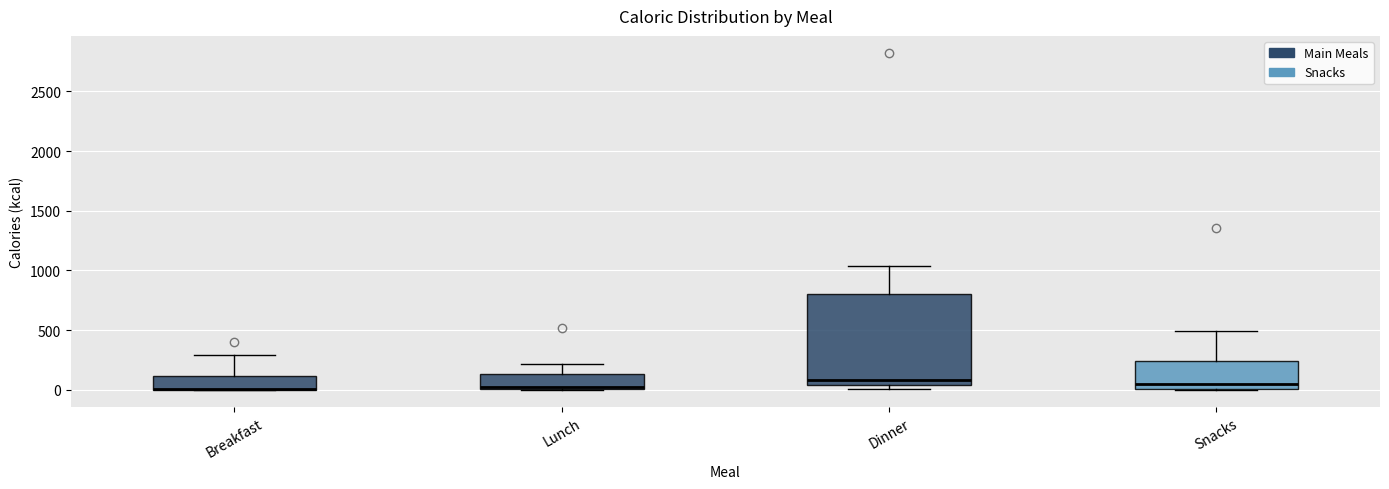

Reading left to right, read every box against the y-axis: the position of its median line, the range the box covers, and the ends of its whiskers. The values are not printed on the chart, so give them approximately, as read against the axis.

Breakfast: median 0 (drawn on the box's lower edge), box 0 to 100, whiskers 0 to 300
Lunch: median 0 (just above the box's lower edge), box 0 to 150, whiskers 0 to 200
Dinner: median 100, box 50 to 800, whiskers 0 to 1050
Snacks: median 50, box 0 to 250, whiskers 0 to 500